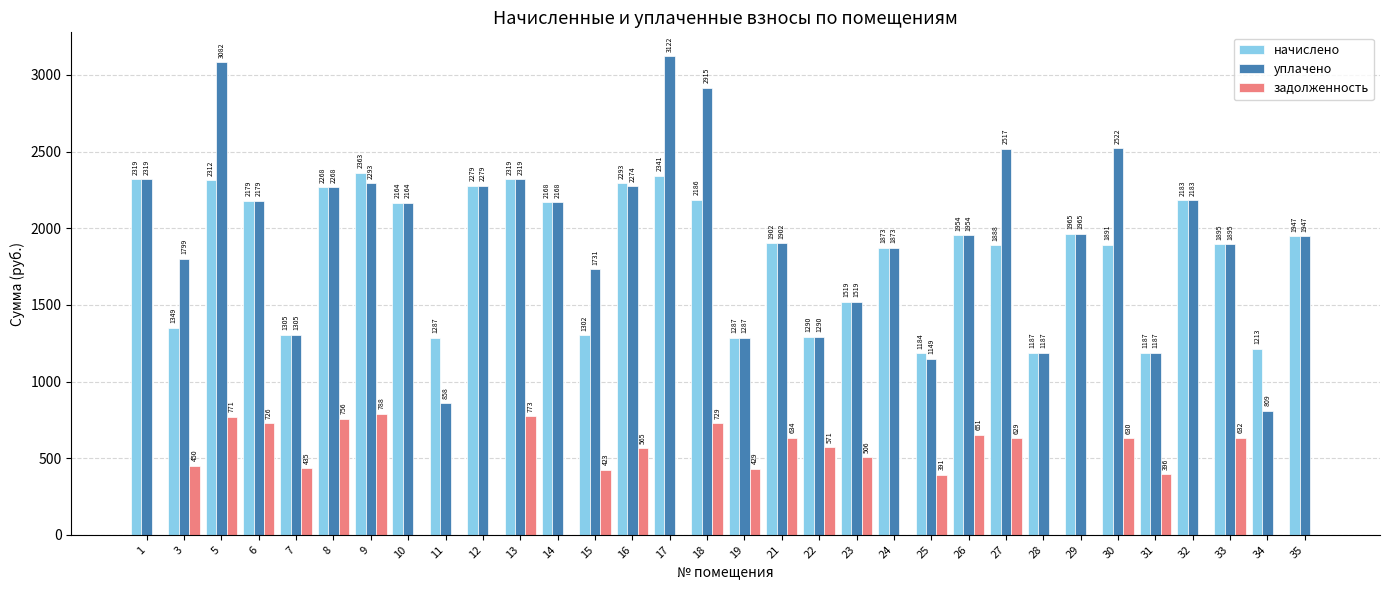

What is the average value of the начислено series?

1837.5